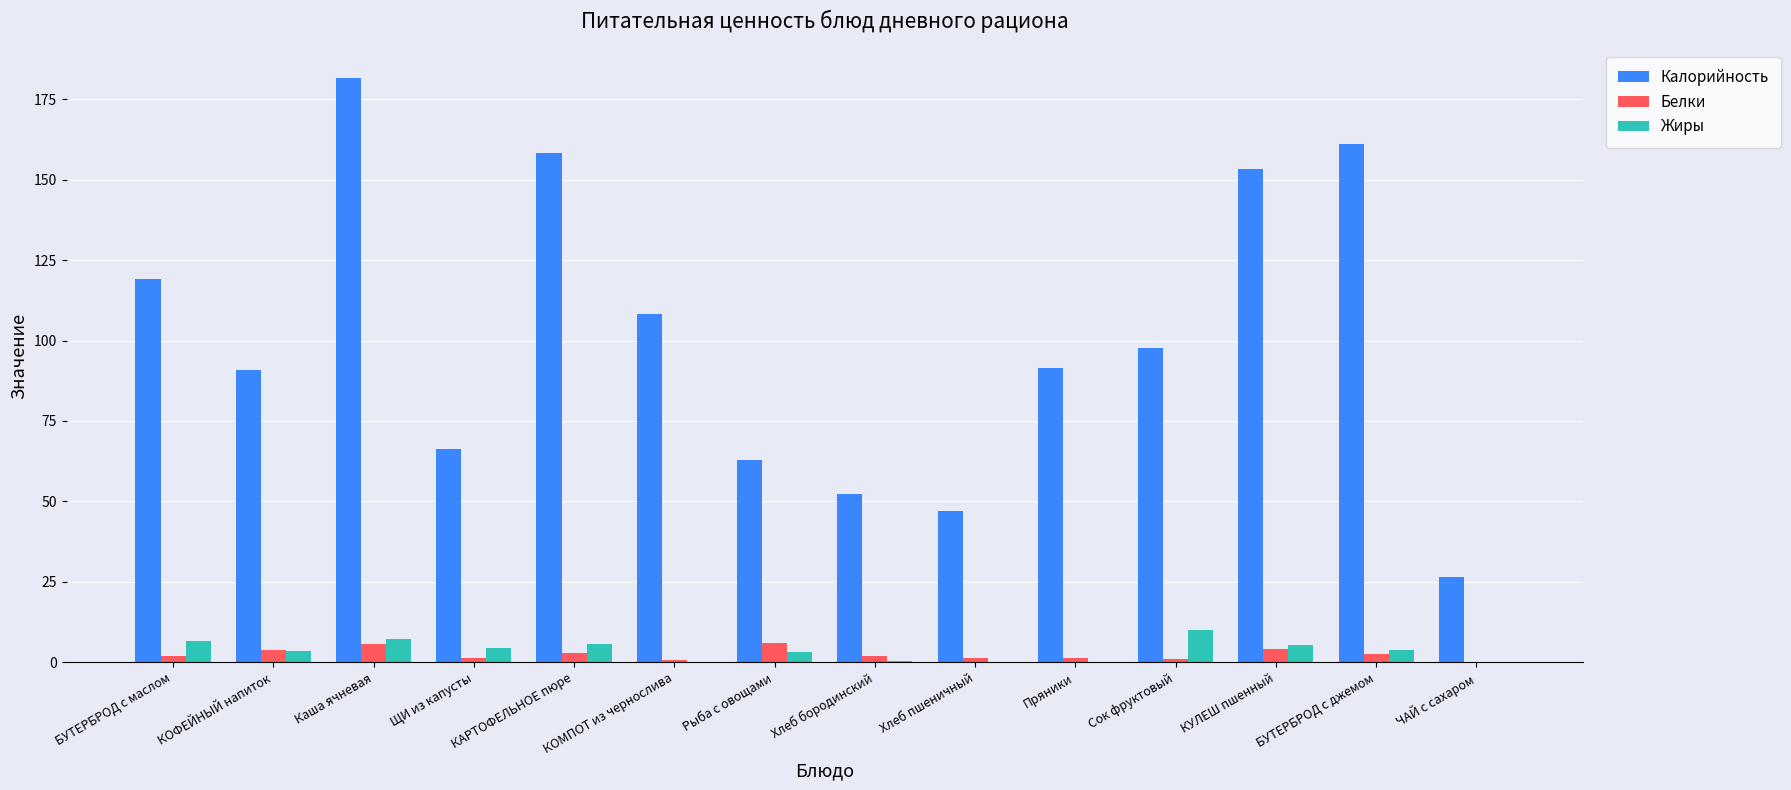

What is the approximate value of Жиры at БУТЕРБРОД с маслом?

6.6